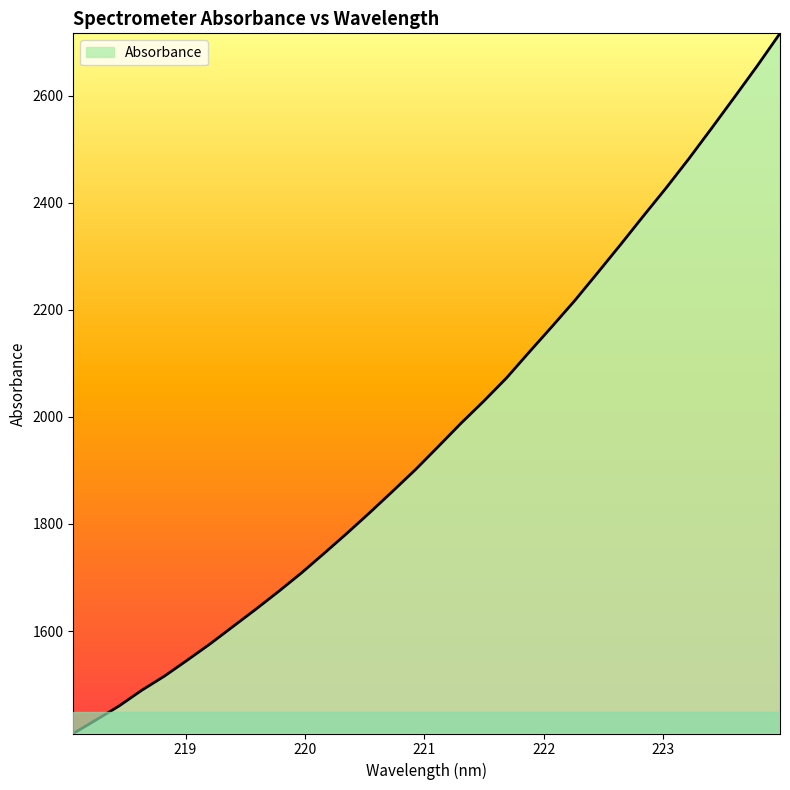

What is the greatest value displayed?

2716.4